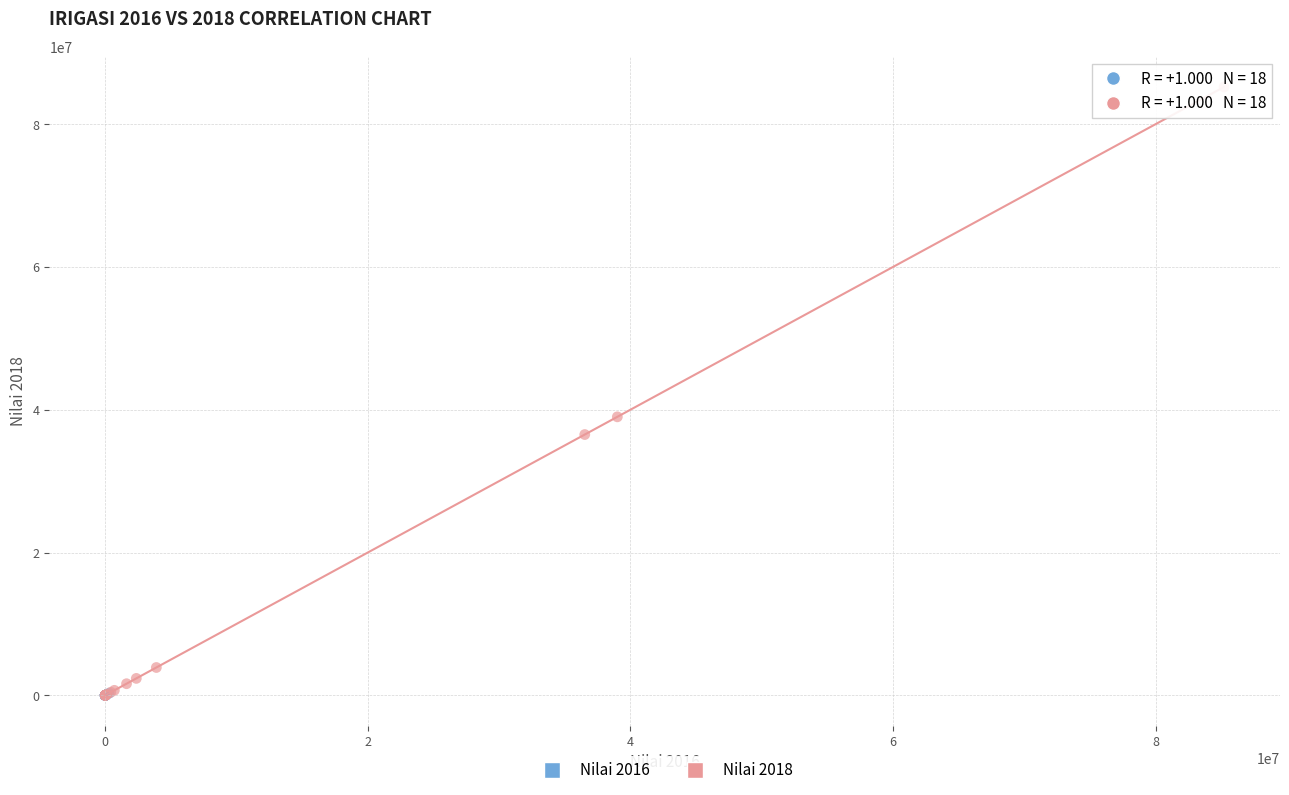

Which series has the largest Y range (max minus min)?

Nilai 2018